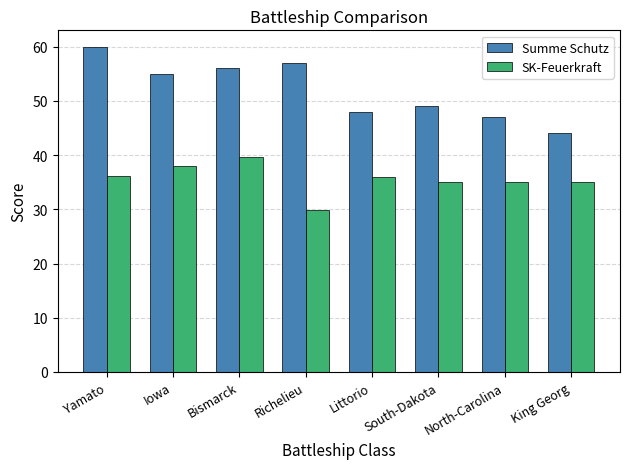

What is the label of the 4th bar from the left?

Richelieu